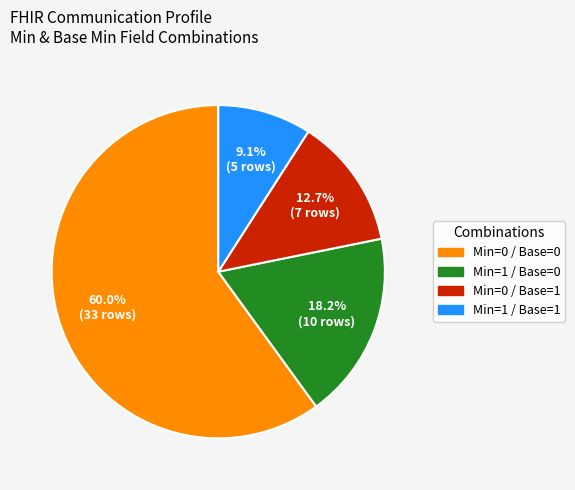

Does any single category account for the majority?

Yes